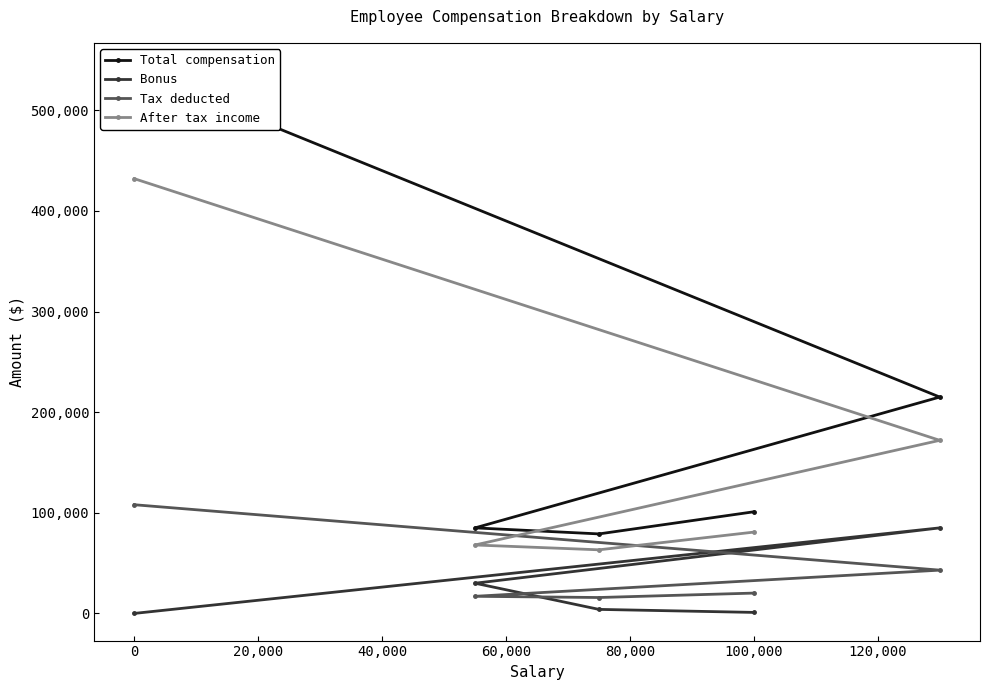

Is this an area chart (filled region under the line)?

No